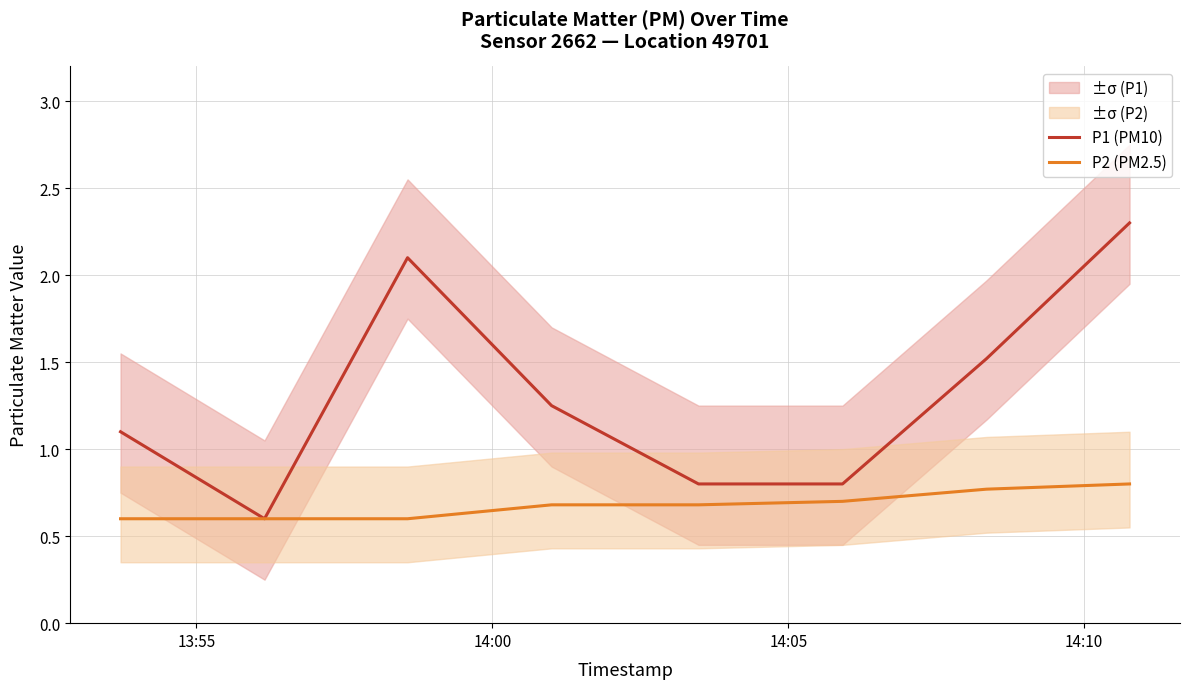

Does the chart display data point markers on the line(s)?

No